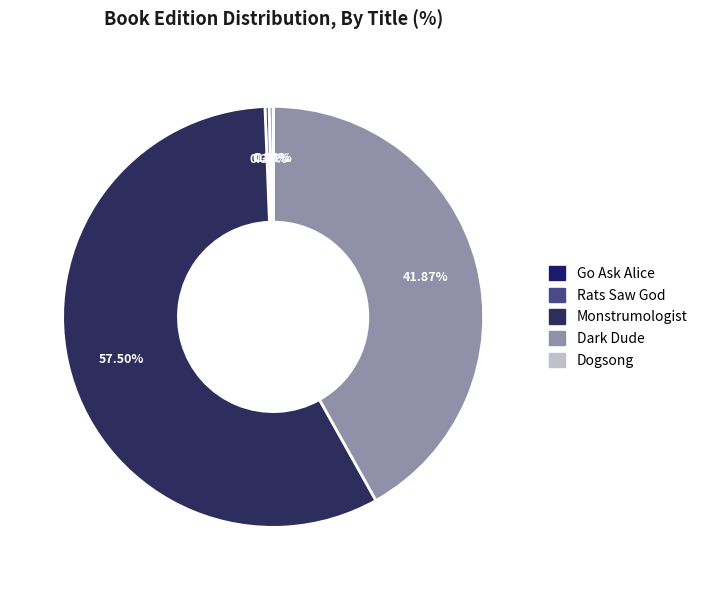

What portion of the pie excludes Rats Saw God?

99.7%